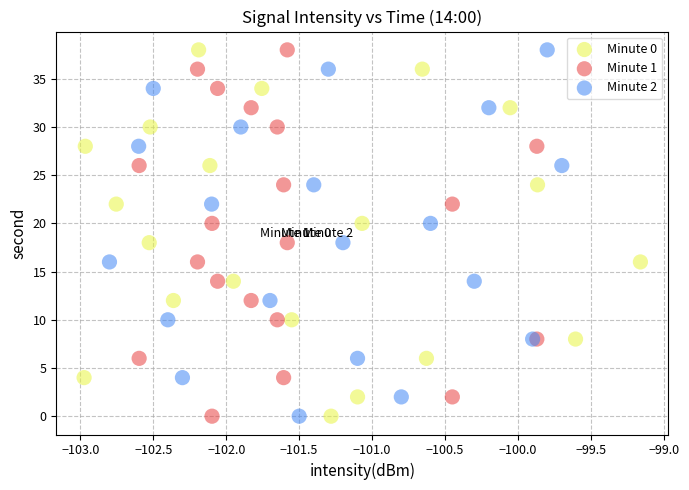

What are all the series names shown in the legend?

Minute 0, Minute 1, Minute 2